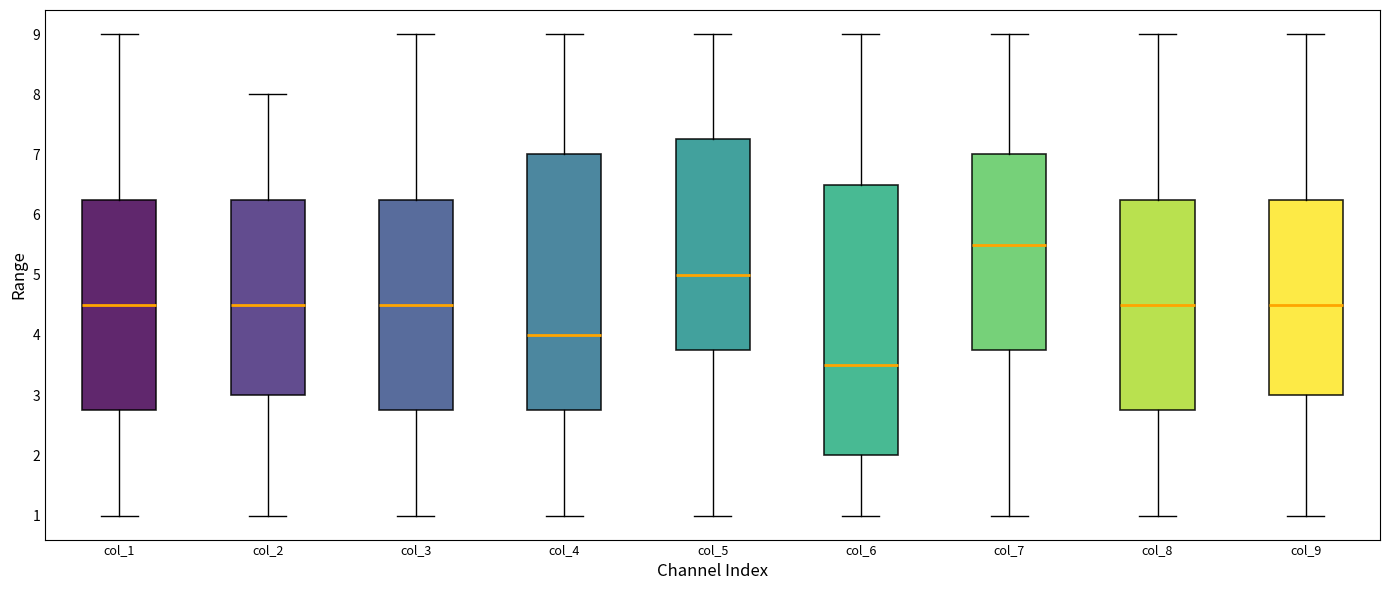

Comparing the boxes themselves (not the whiskers), which one is the tallest?

col_6